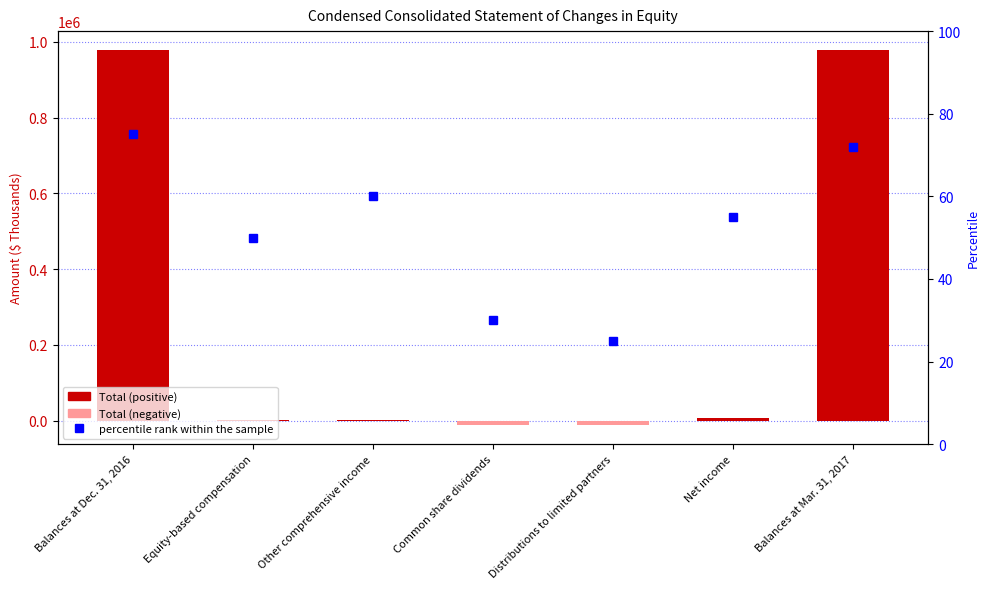

Which series has the largest range (max minus min)?

Total